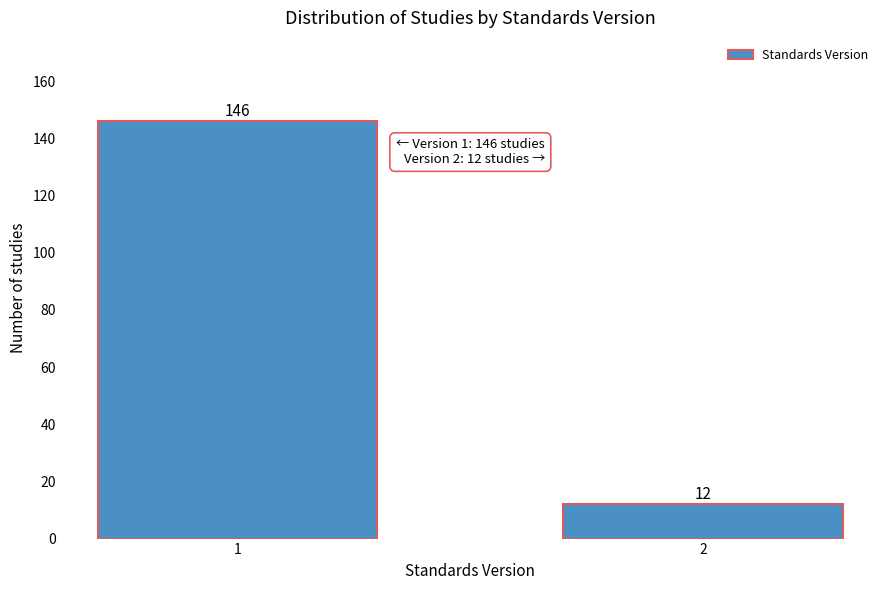

Reading left to right, list all the values displayed in this chart.

146	12